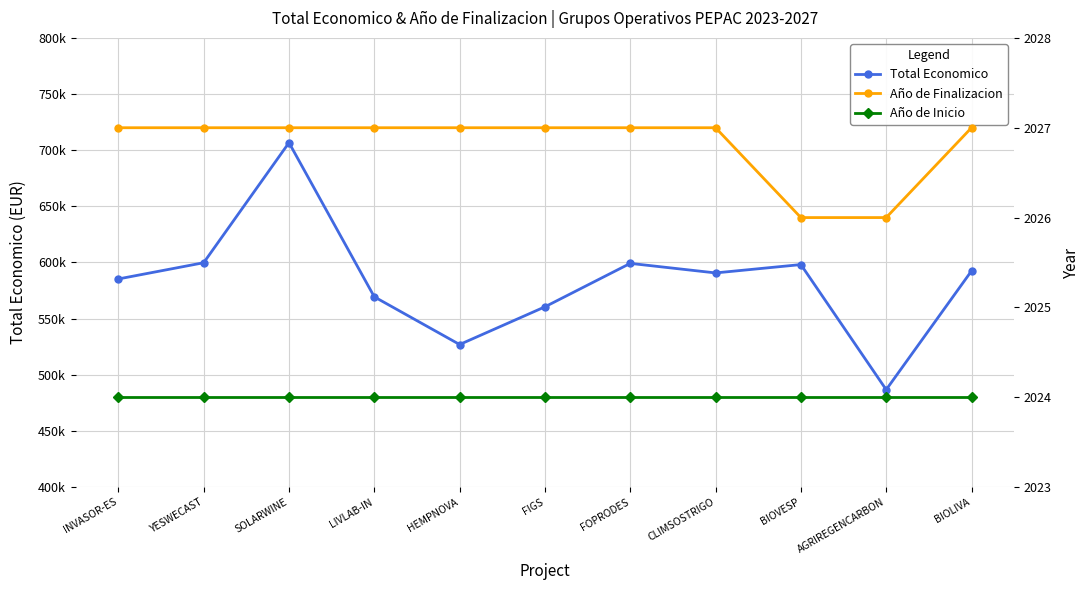

At which label does Año de Finalizacion reach its peak?

INVASOR-ES